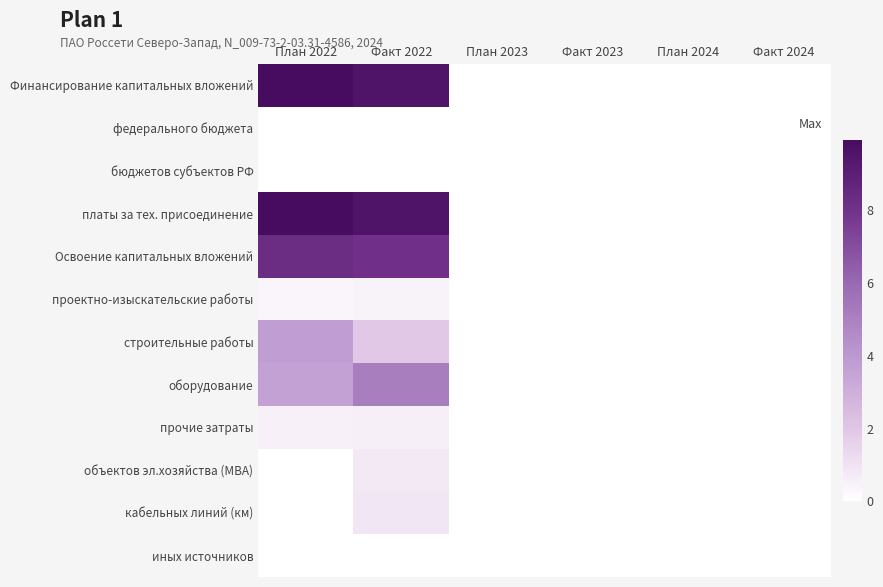

Rank the series at План 2024 from lowest to highest value.

Финансирование капитальных вложений, федерального бюджета, бюджетов субъектов РФ, платы за тех. присоединение, Освоение капитальных вложений, проектно-изыскательские работы, строительные работы, оборудование, прочие затраты, объектов эл.хозяйства (МВА), кабельных линий (км), иных источников